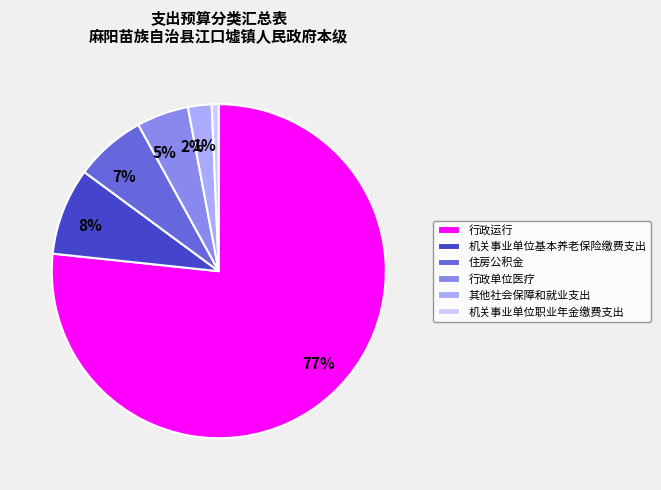

To the nearest percent, what percentage of the pie is 行政单位医疗?

5%